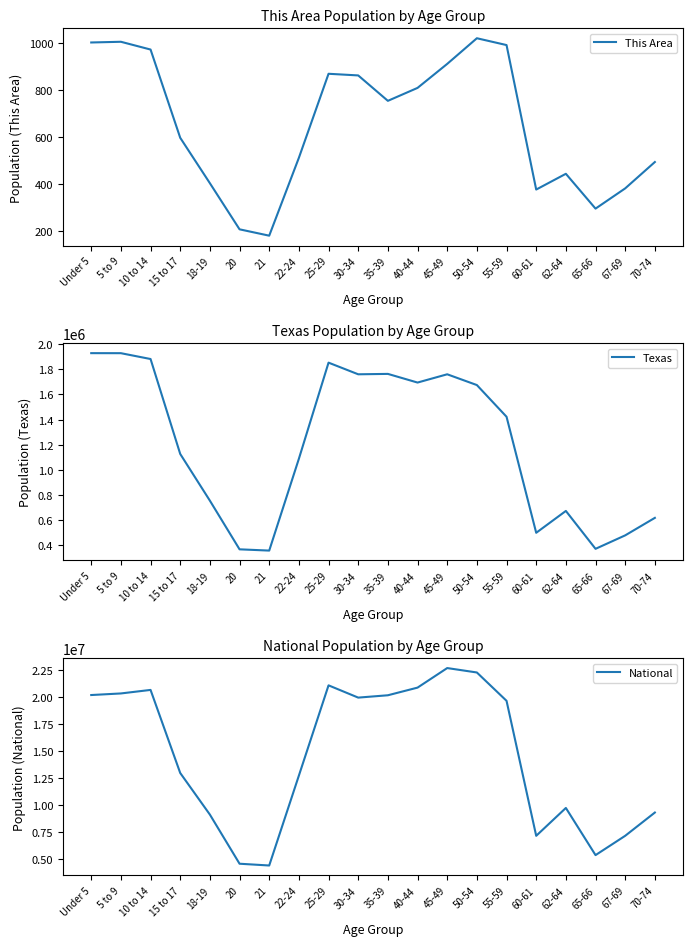

What is the label of the 15th point from the right?

20